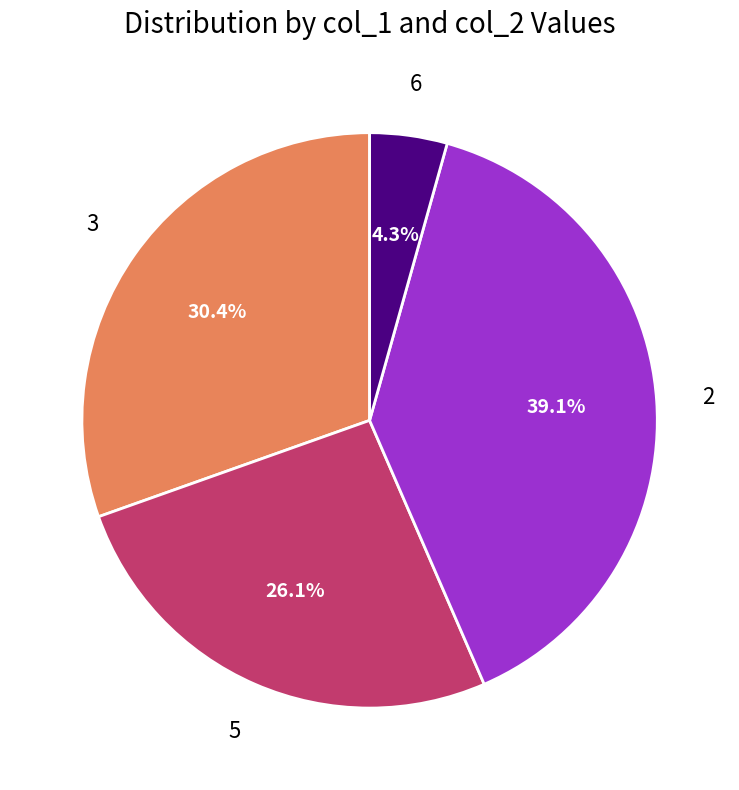

What is the ratio of the value at 3 to the value at 5?

1.2